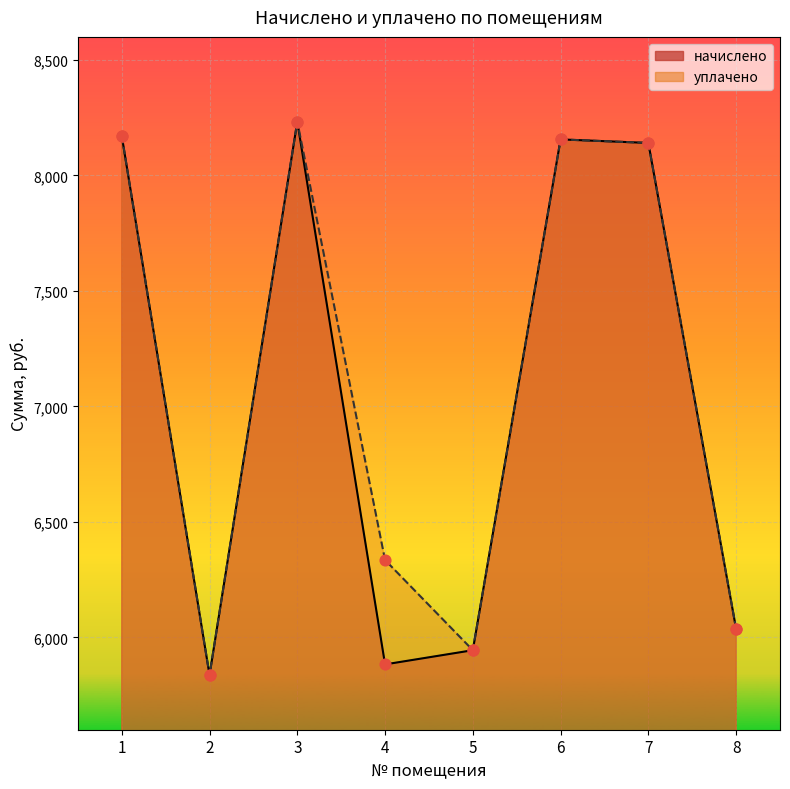

What are all the series names shown in the legend?

начислено, уплачено